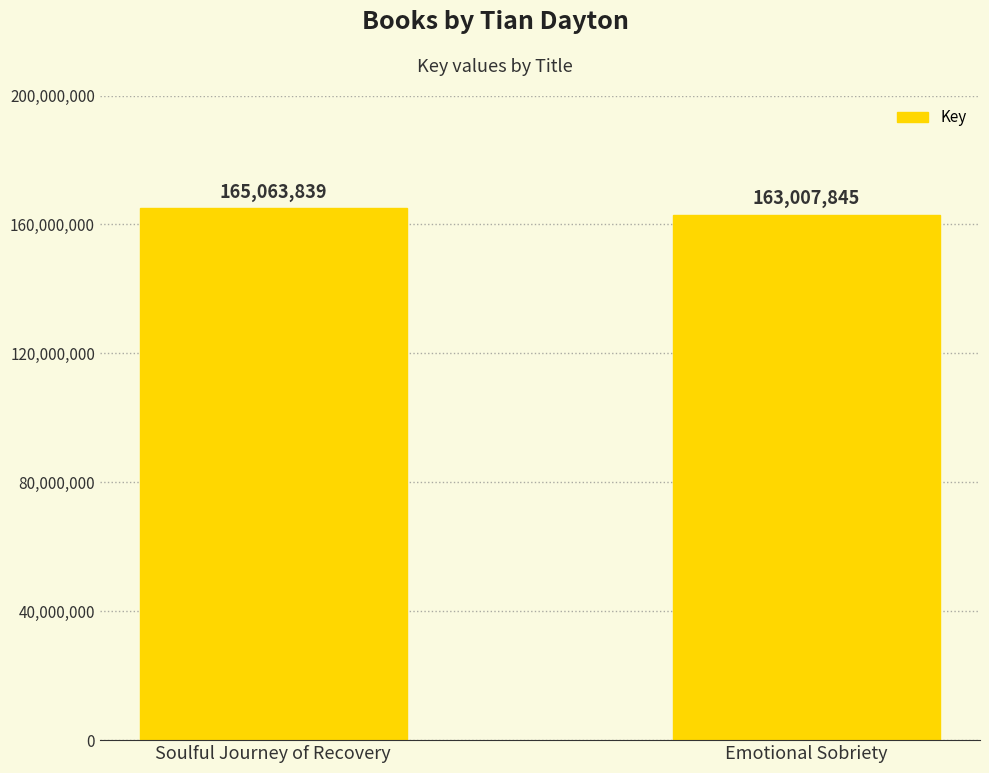

Rank the categories by value from lowest to highest.

Emotional Sobriety, Soulful Journey of Recovery